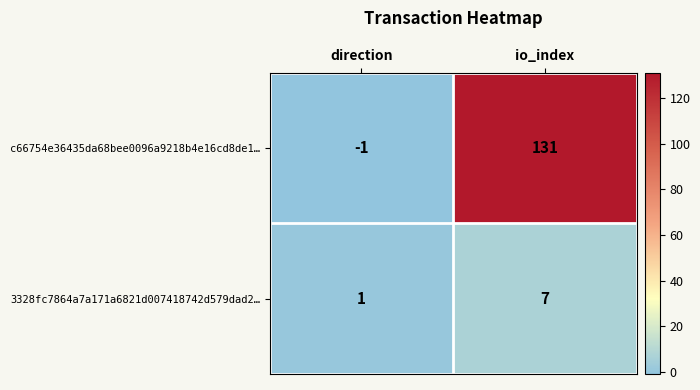

At which label is c66754e36435da68bee0096a9218b4e16cd8de1… closest to 65?

direction